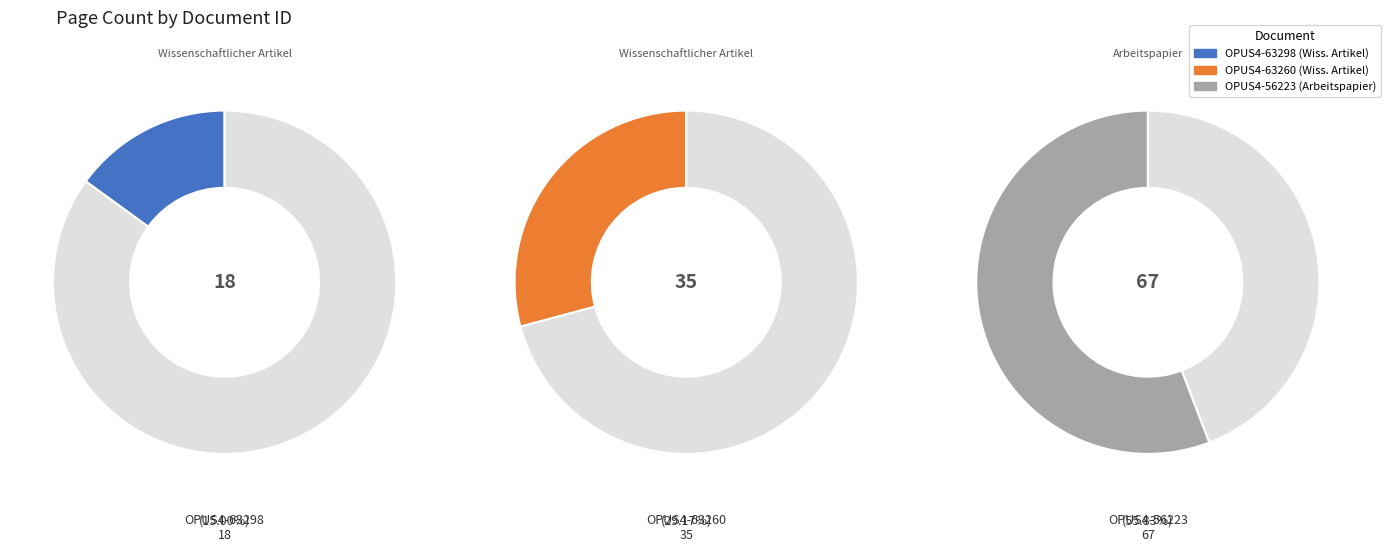

Which slice is the largest?

OPUS4-56223